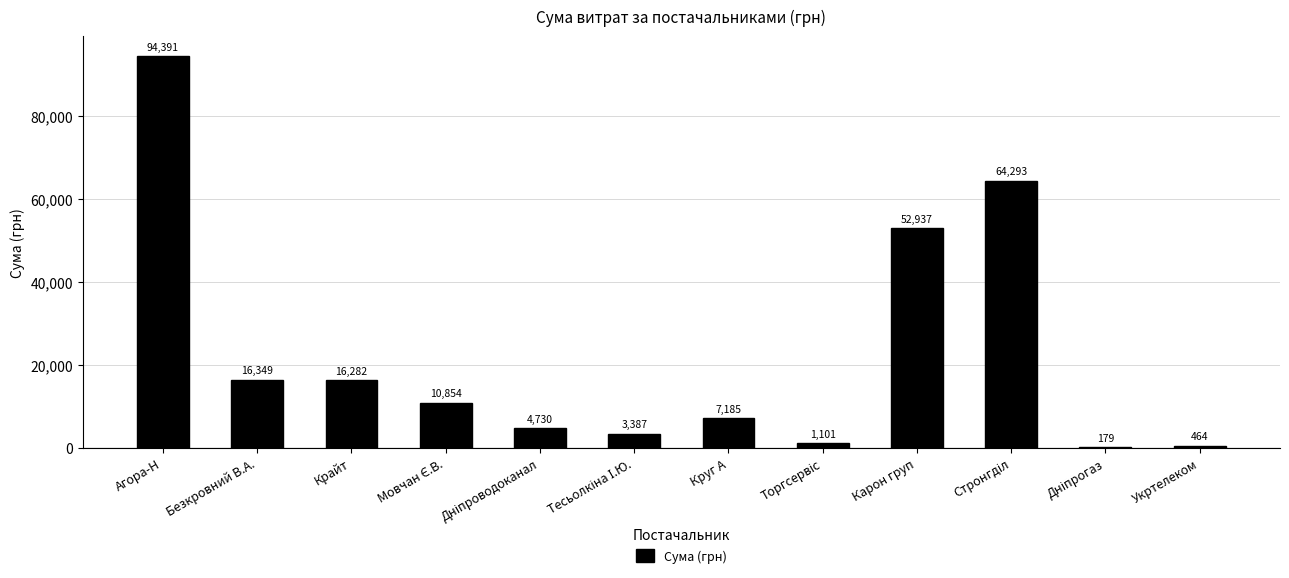

The value at Круг А is 4103.2. True or false?

False